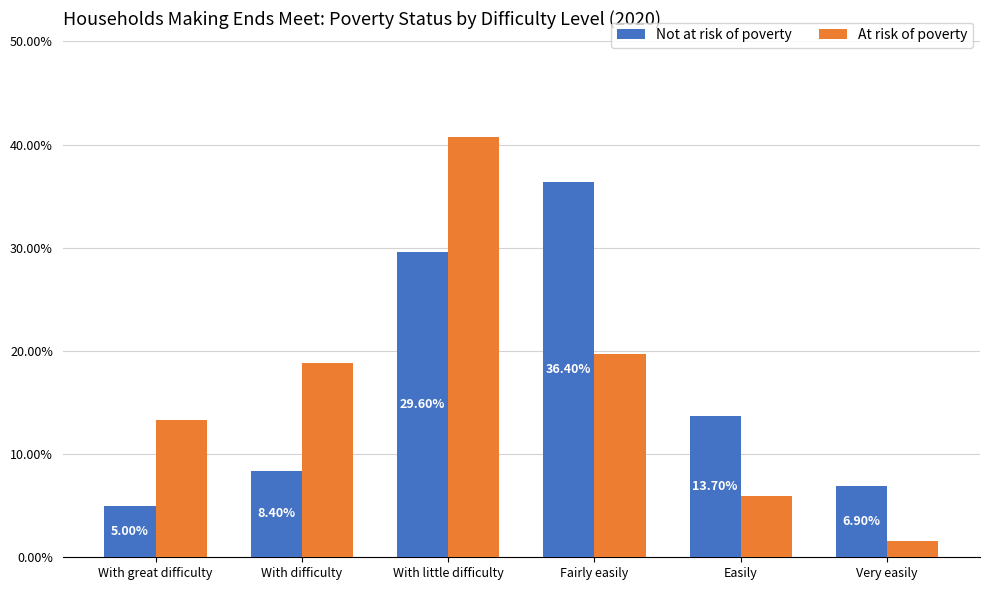

How many distinct data groups are displayed?

2